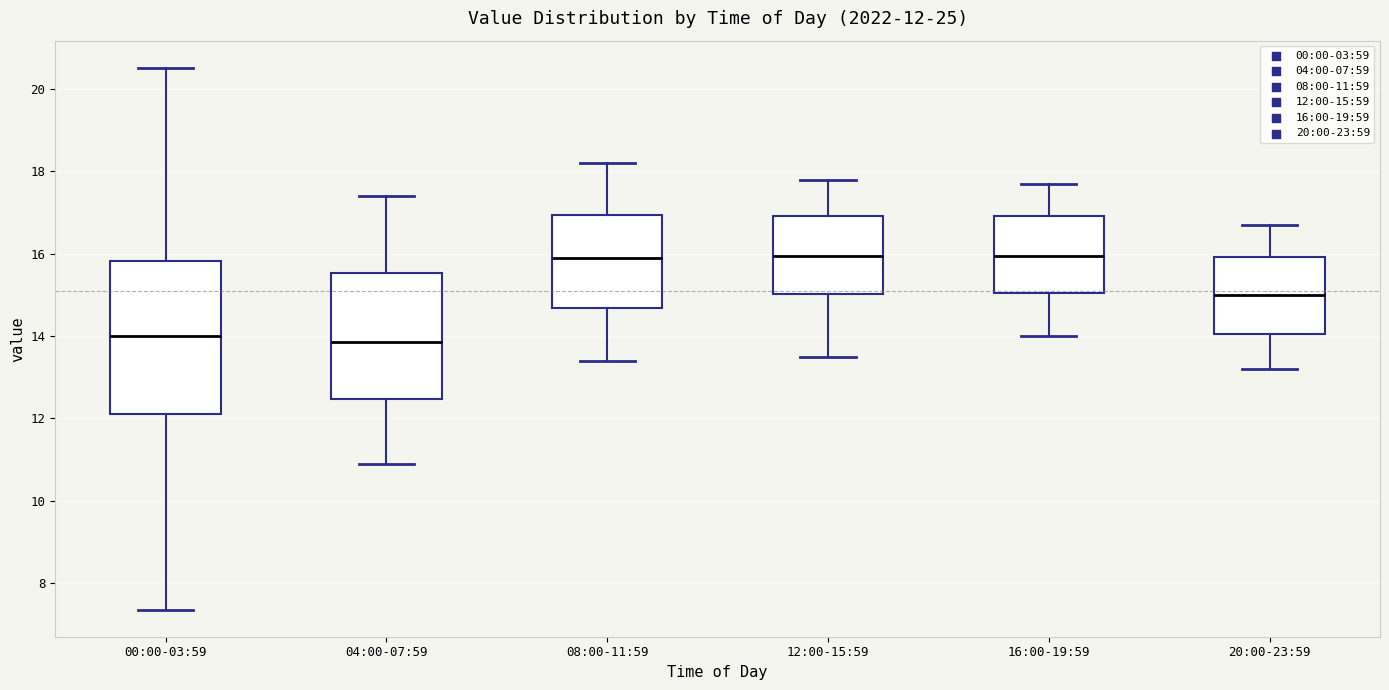

Comparing the boxes themselves (not the whiskers), which one is the tallest?

00:00-03:59